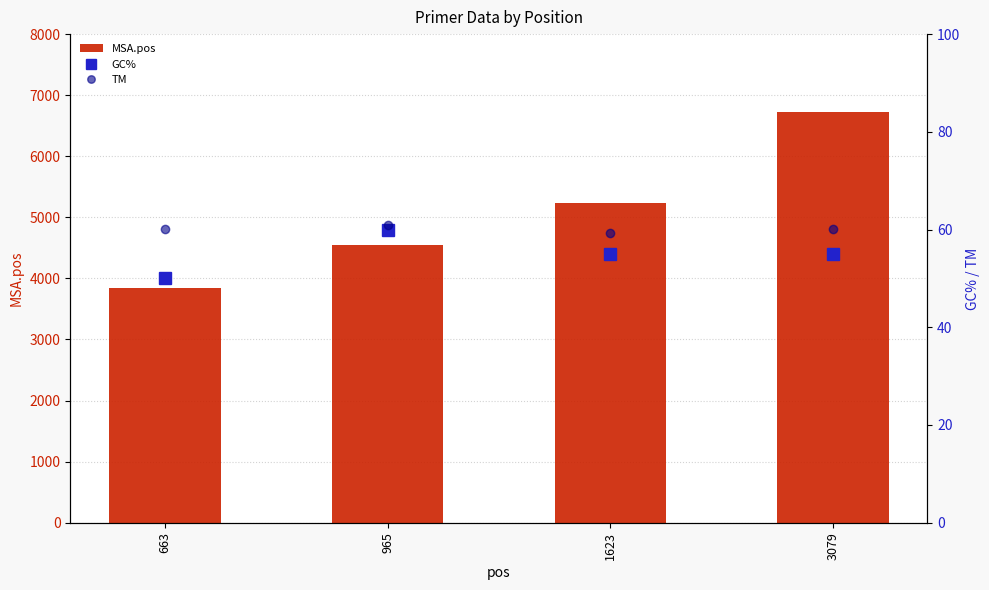

What value does the GC% series have at 663?

50.0